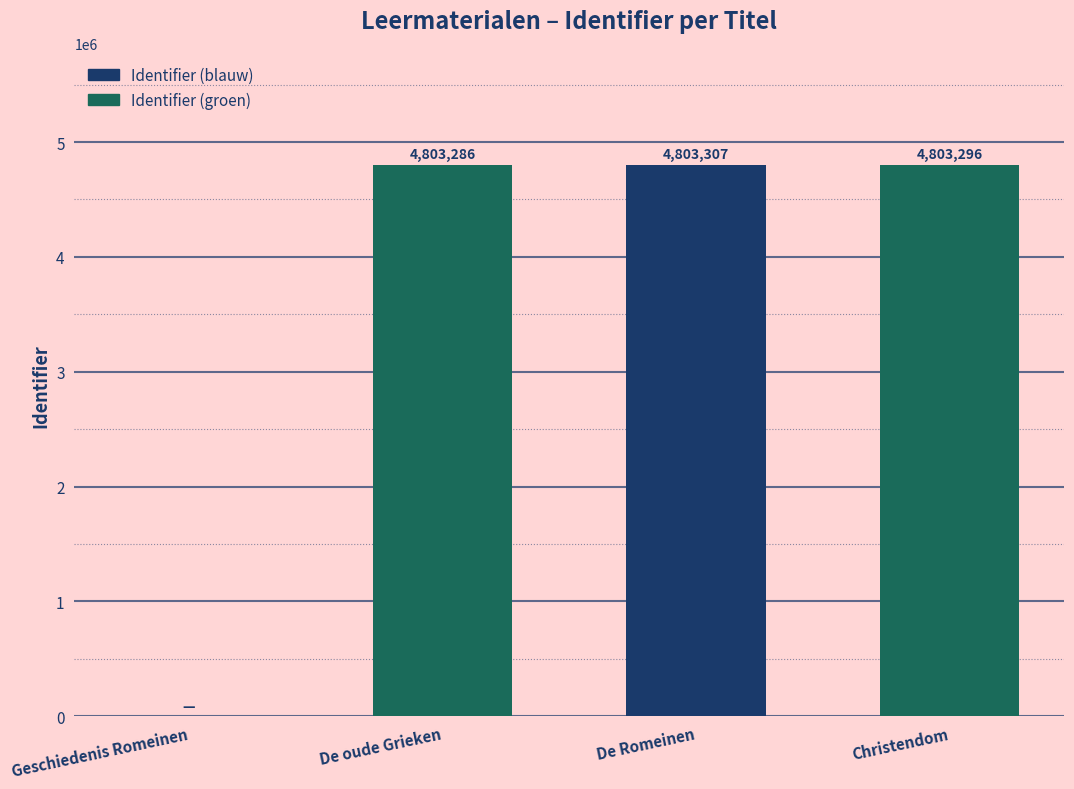

The value at De Romeinen is 4803307. True or false?

True